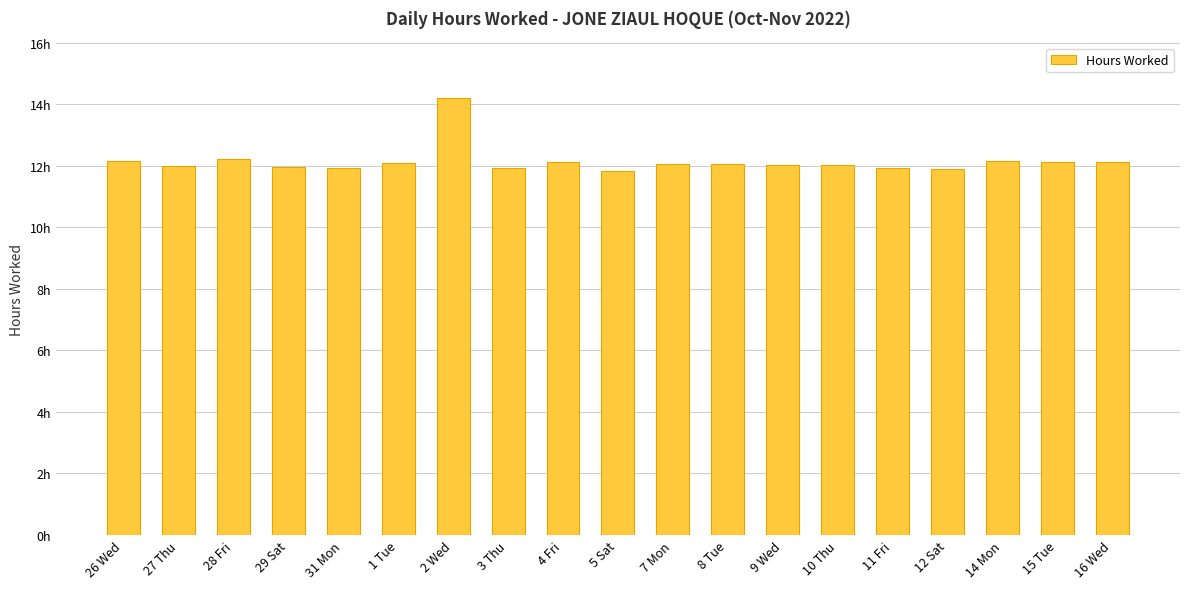

Does the chart contain any negative values?

No